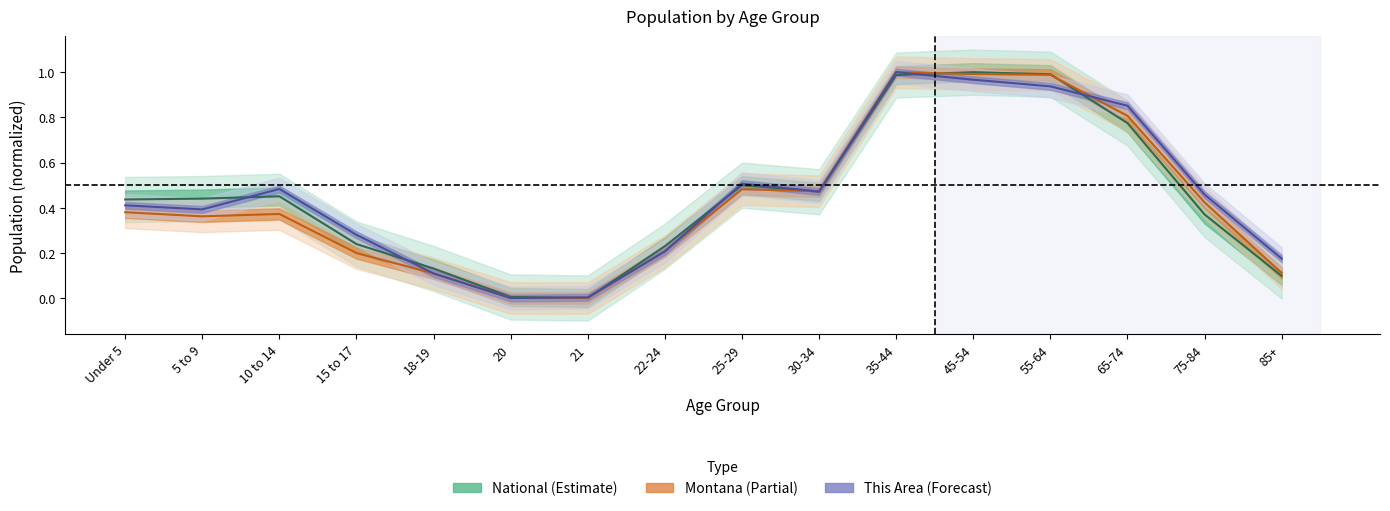

How many values in montana are above zero?

15